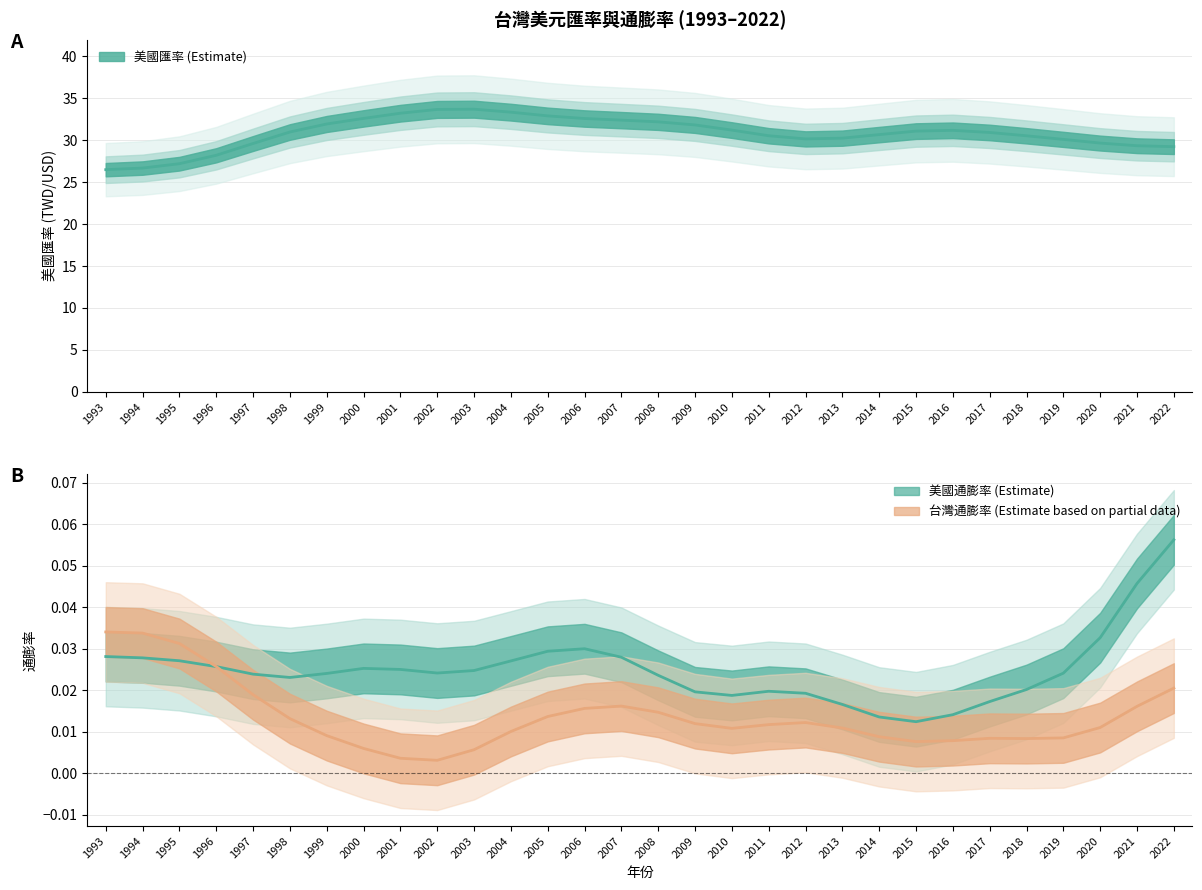

How many distinct data groups are displayed?

3